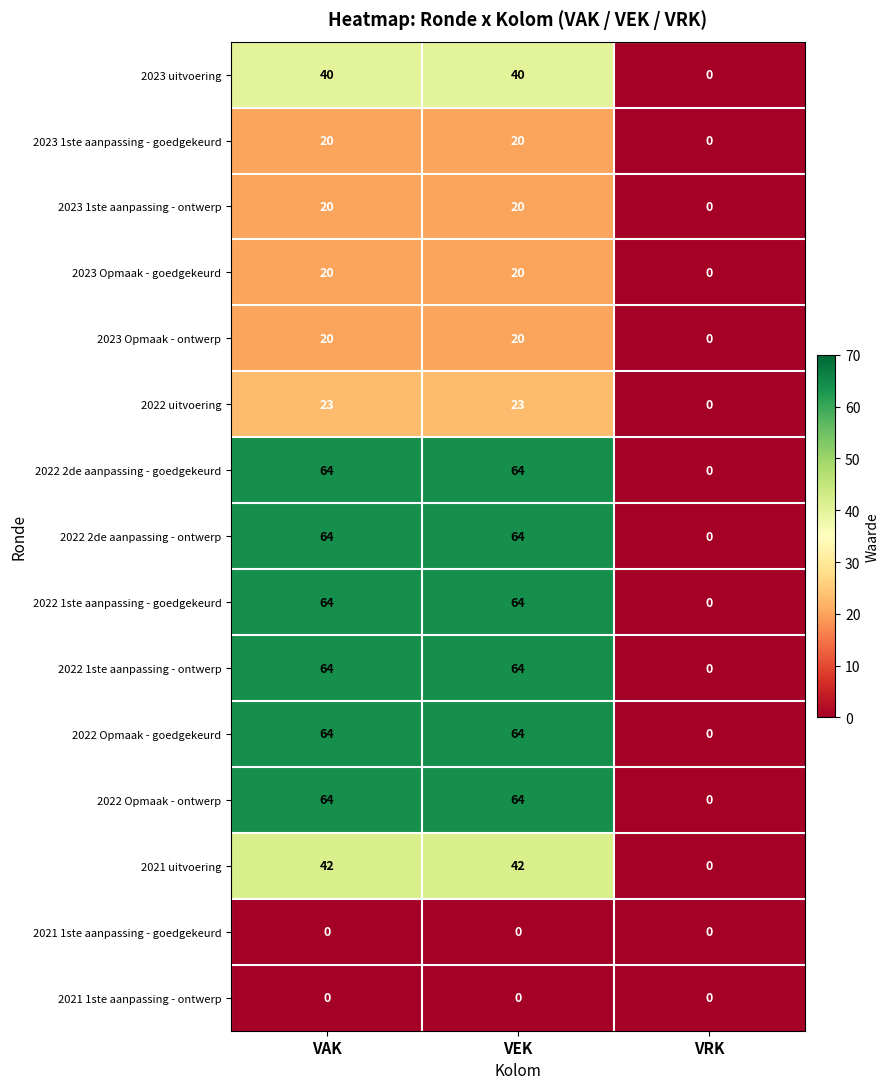

What is the spread (max minus min) of values at VEK?

64